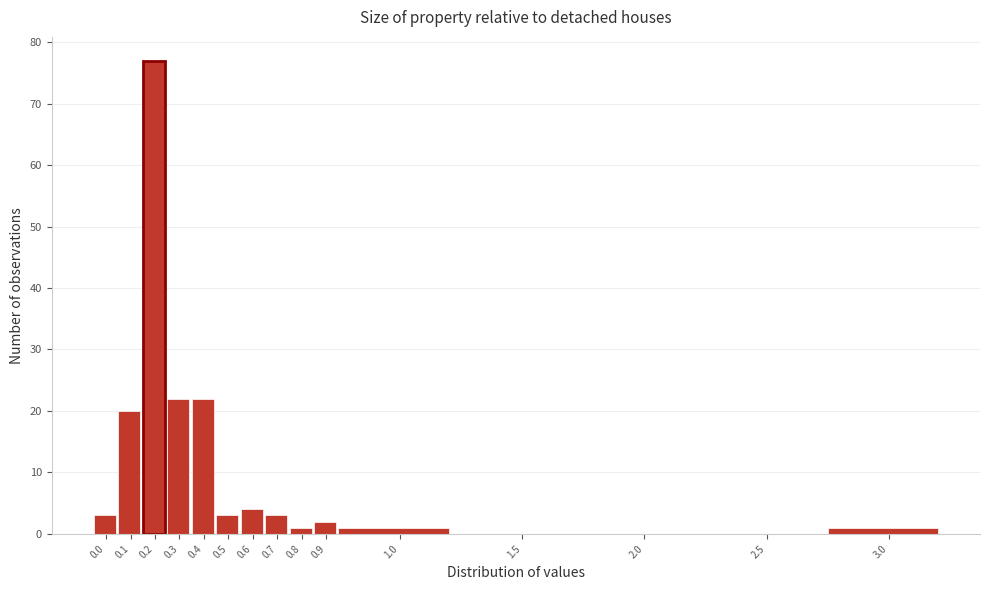

Reading left to right, transcribe all the data shown in this chart.

0.0=3	0.1=20	0.2=77	0.3=22	0.4=22	0.5=3	0.6=4	0.7=3	0.8=1	0.9=2	1.0=1	1.5=0	2.0=0	2.5=0	3.0=1